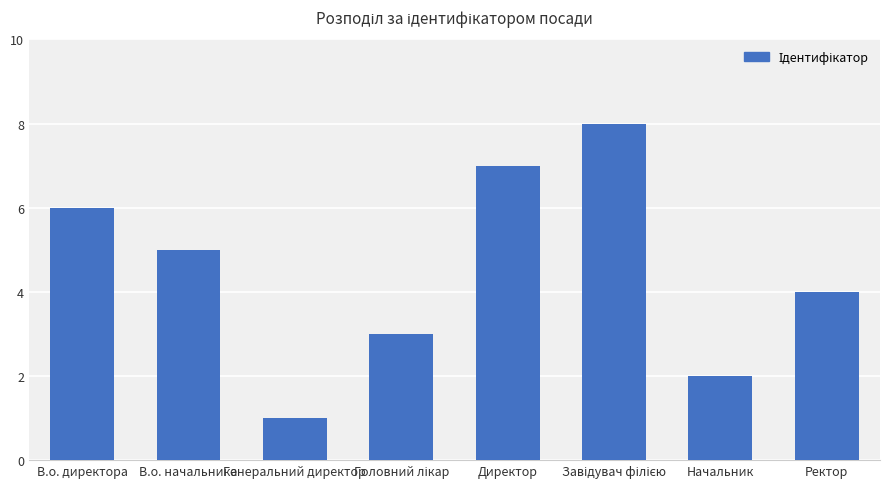

What is the change in value from В.о. директора to Директор?

+1